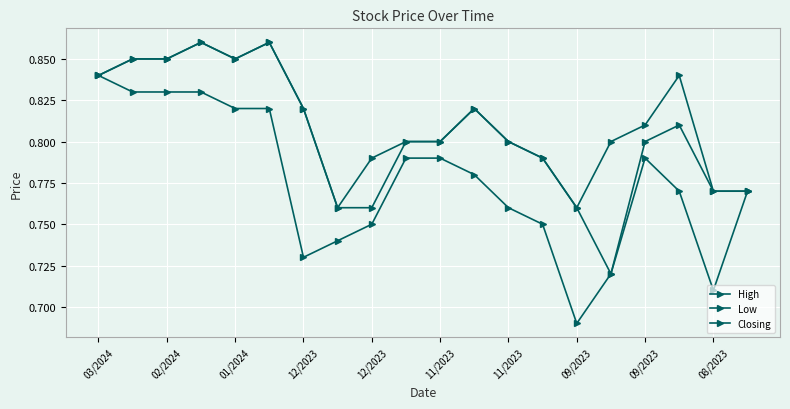

What is the greatest value displayed?

0.9